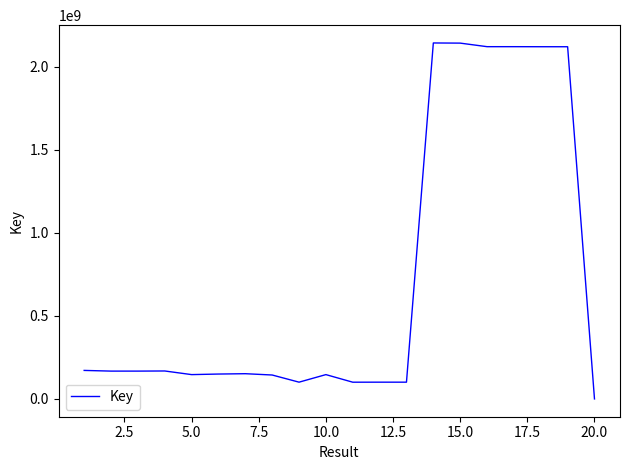

What is the smallest value displayed?

3425